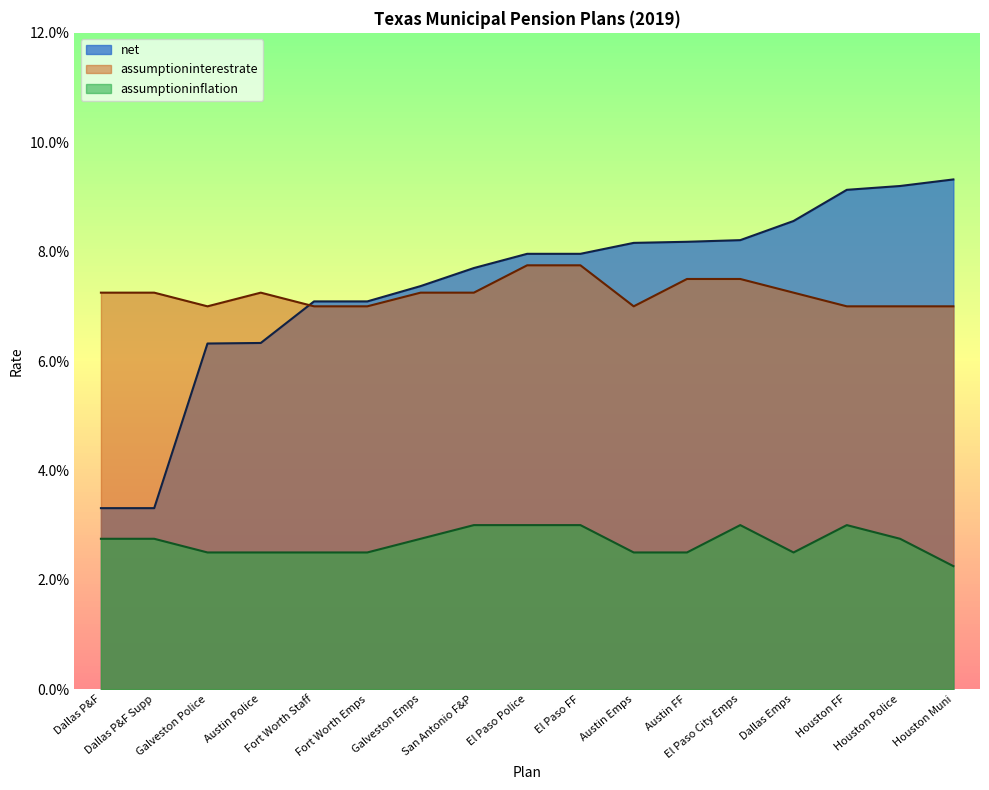

What are all the series names shown in the legend?

net, assumptioninterestrate, assumptioninflation